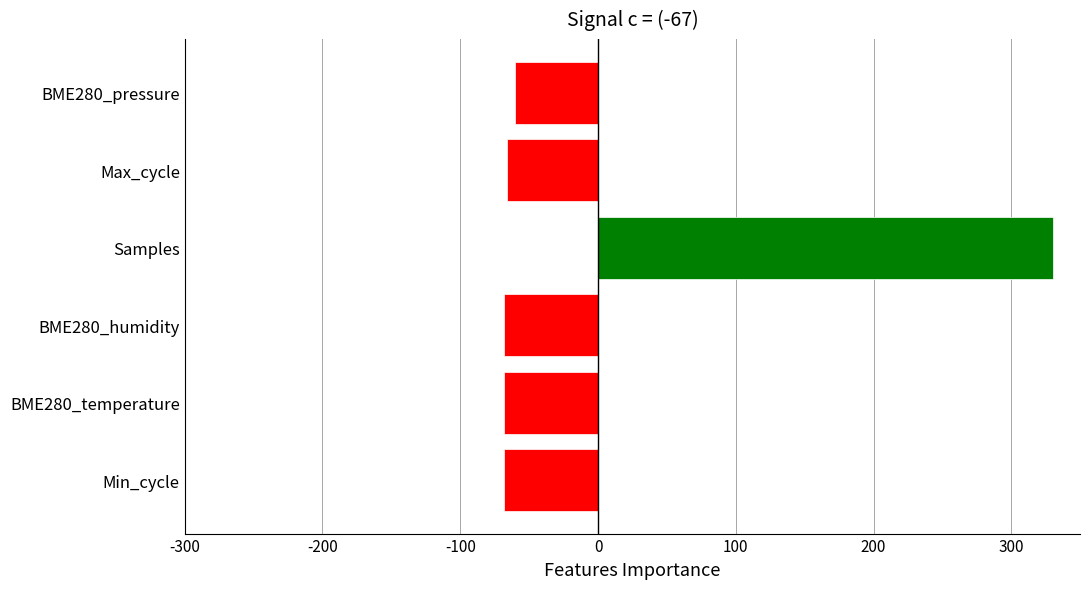

How many positive values are there?

1